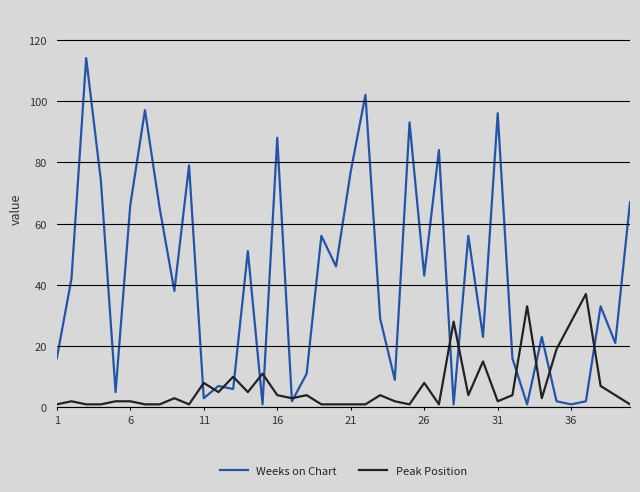

Which series has the largest total across all categories?

Weeks on Chart